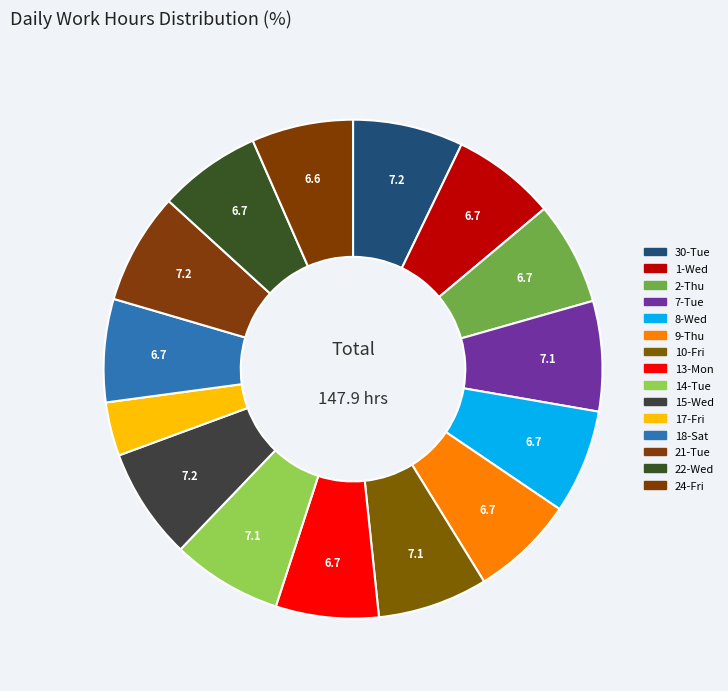

How many segments does this pie chart have?

15